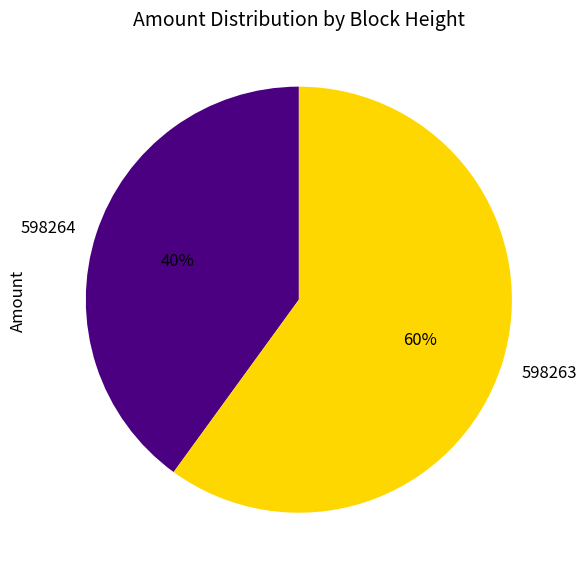

Is the sum of 598263 and 598264 greater than half?

Yes